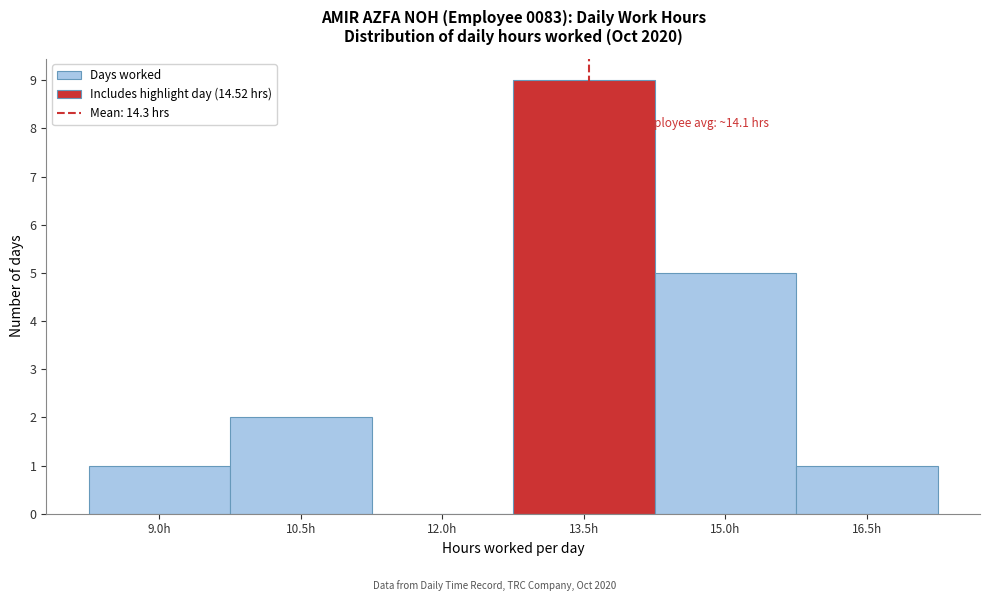

Reading left to right, extract all data points from this chart.

9.0h=1	10.5h=2	12.0h=0	13.5h=9	15.0h=5	16.5h=1